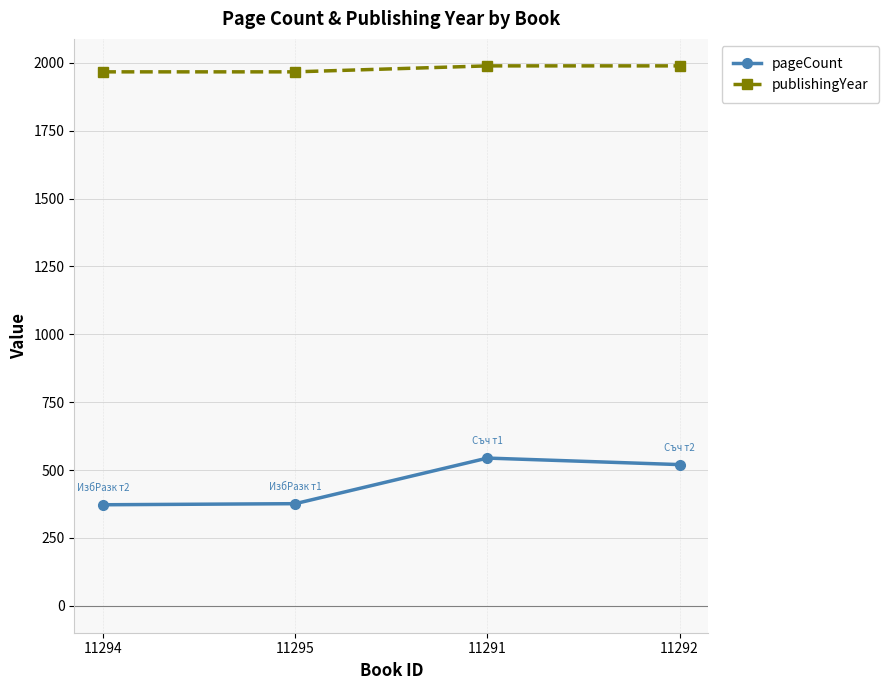

What is the average value of the pageCount series?

453